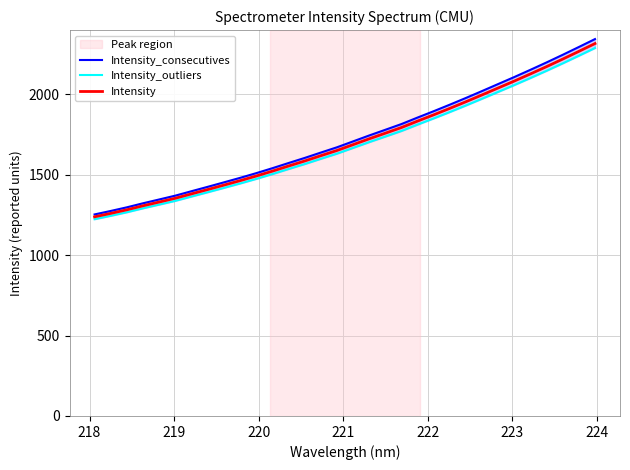

How many series are shown in this chart?

3